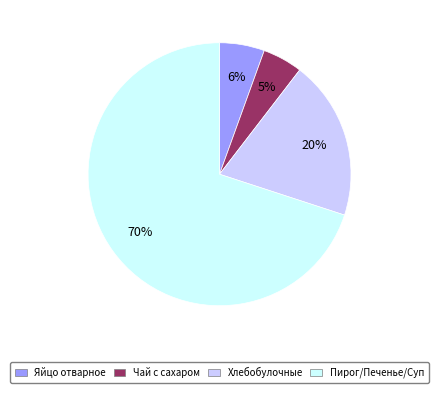

Combined, do Хлебобулочные and Пирог/Печенье/Суп account for over 50%?

Yes